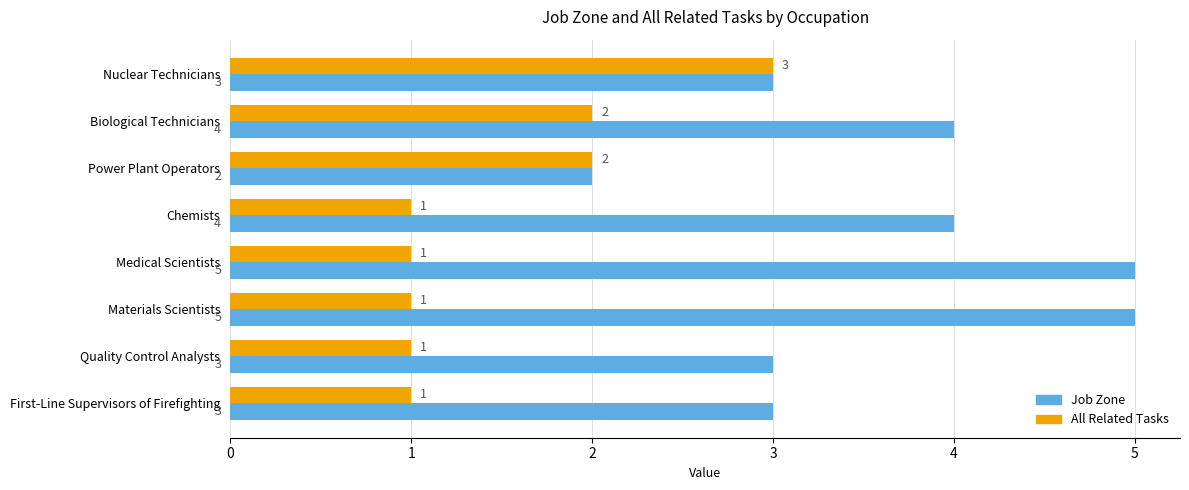

How many All Related Tasks values are between 1 and 2?

7